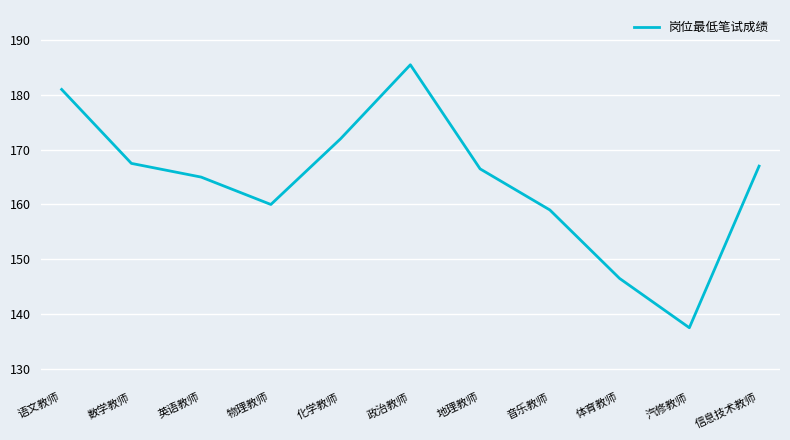

The value at 政治教师 is 257.5. True or false?

False